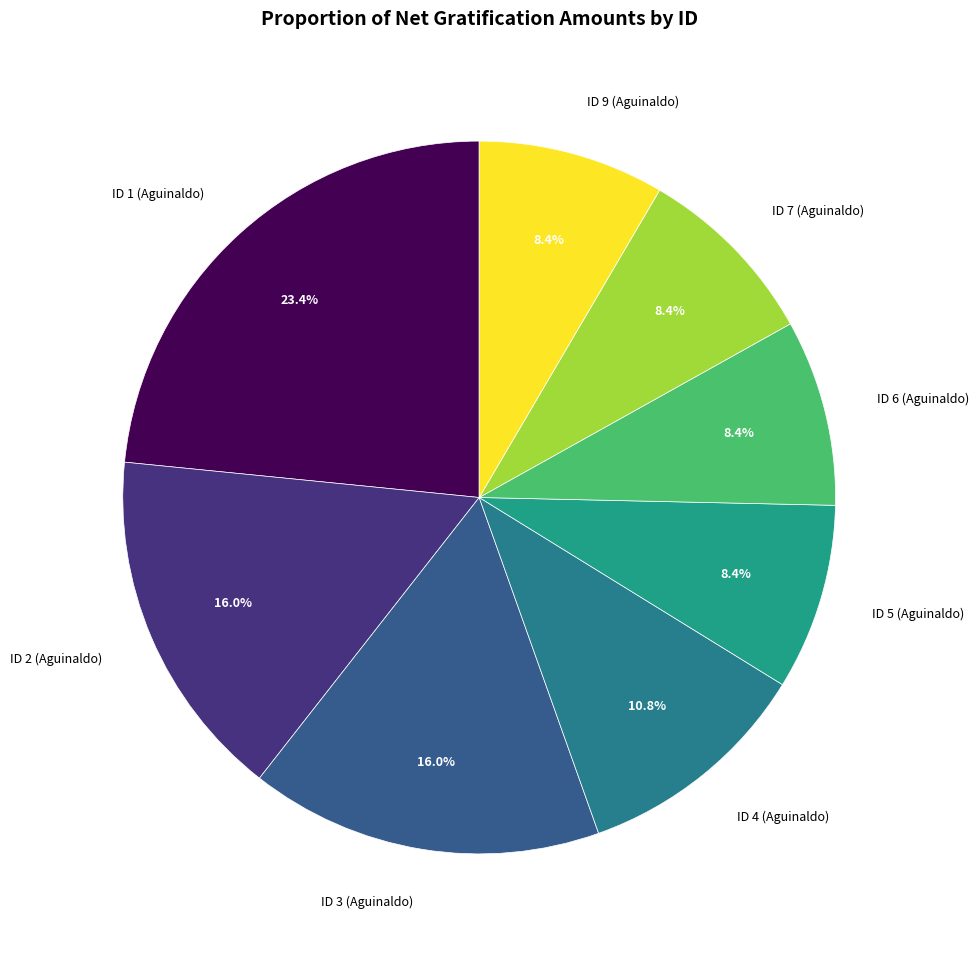

Is there any slice that represents more than half of the pie?

No